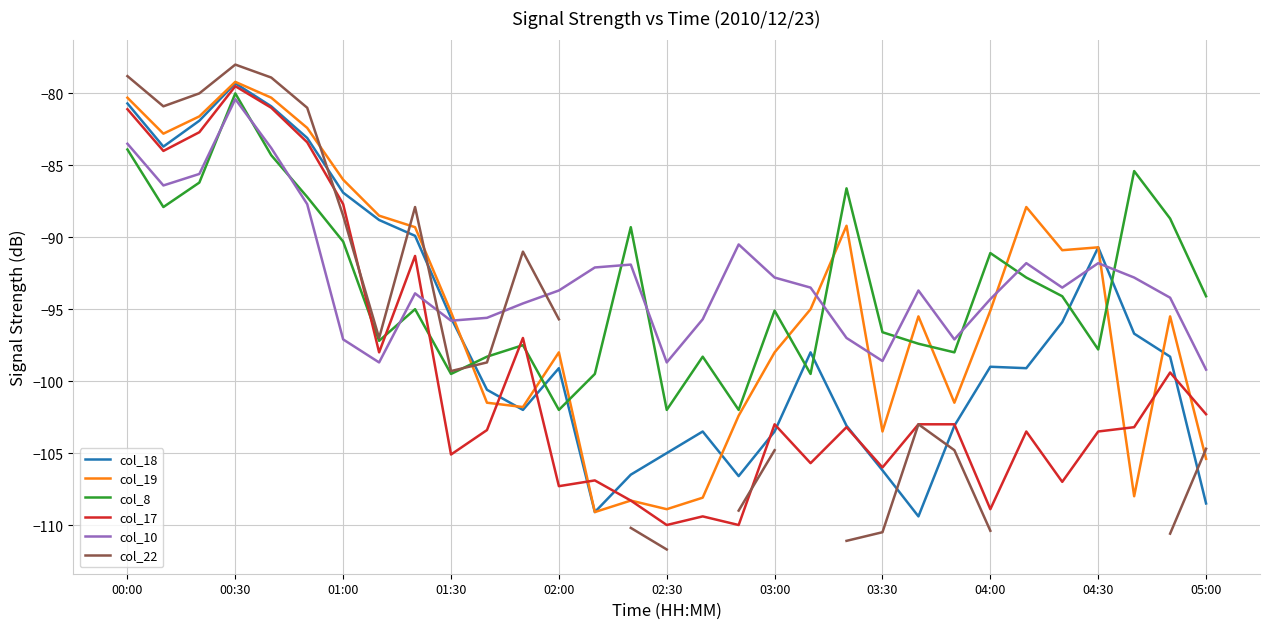

How many values in the col_19 series exceed -95?

13